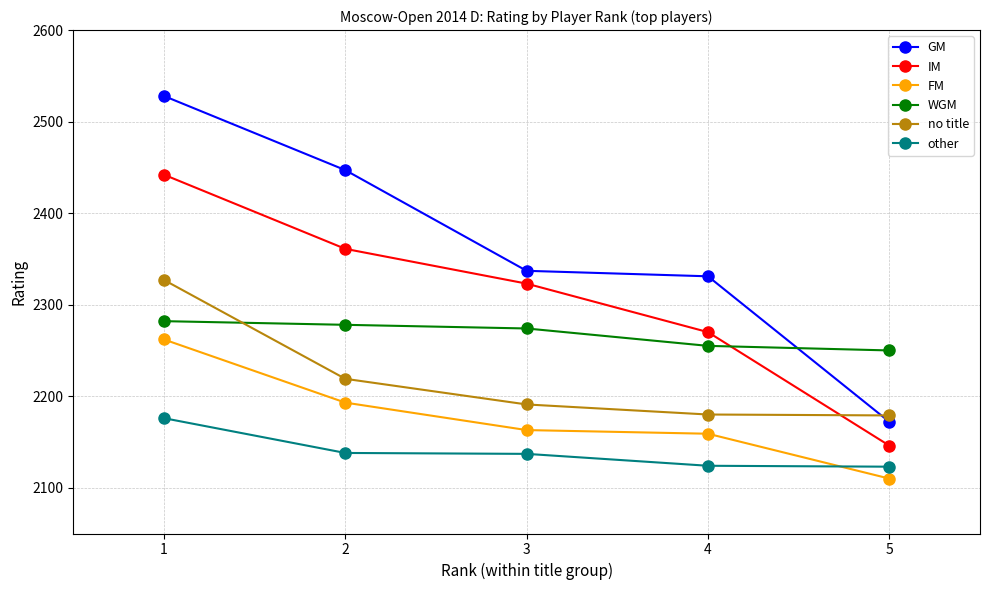

What is the spread (max minus min) of values at 2?

309